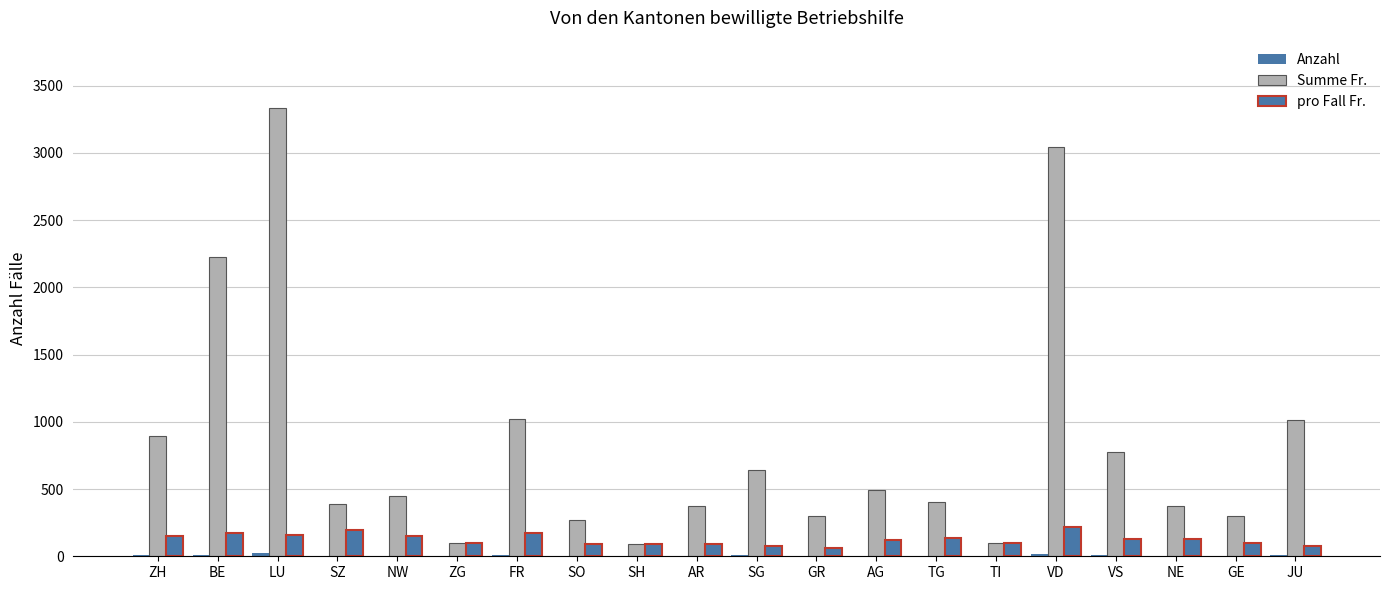

Is the value of Summe Fr. at FR greater than the value of pro Fall Fr. at GE?

Yes